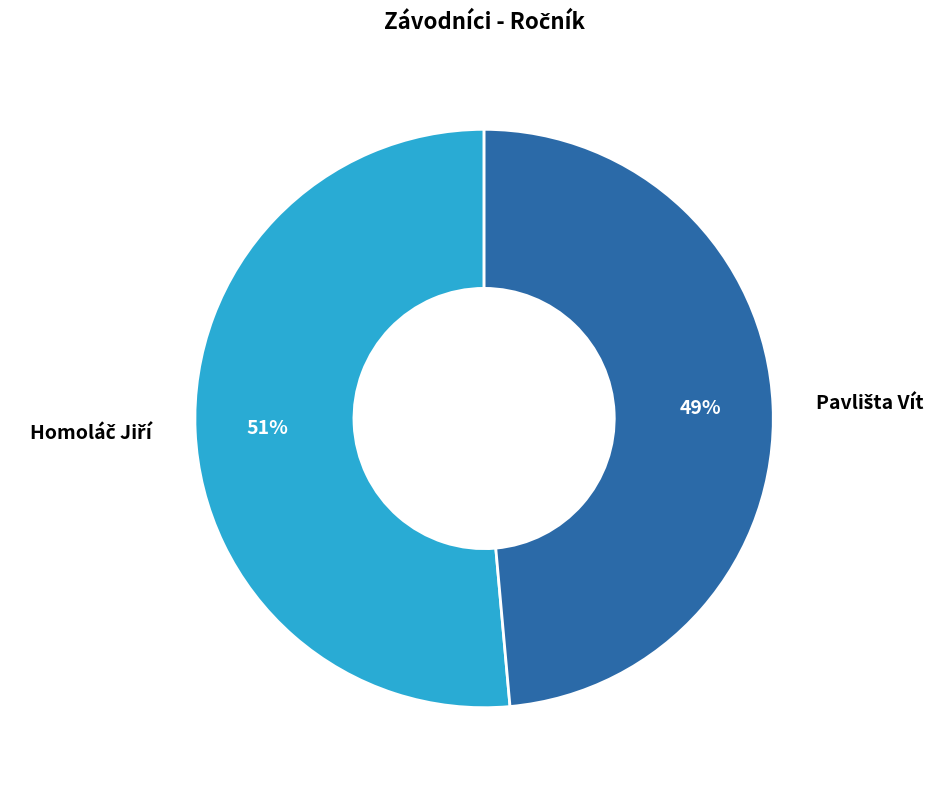

Is there any slice that represents more than half of the pie?

Yes